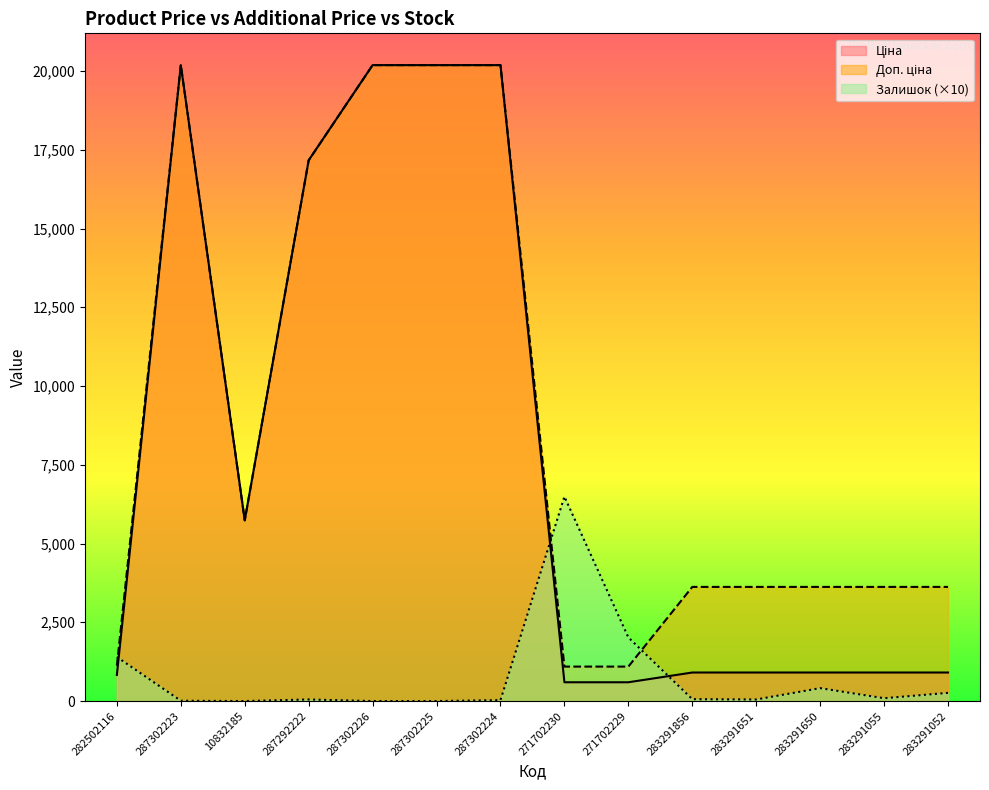

Where is Доп. ціна nearest to the value 10639?

10832185